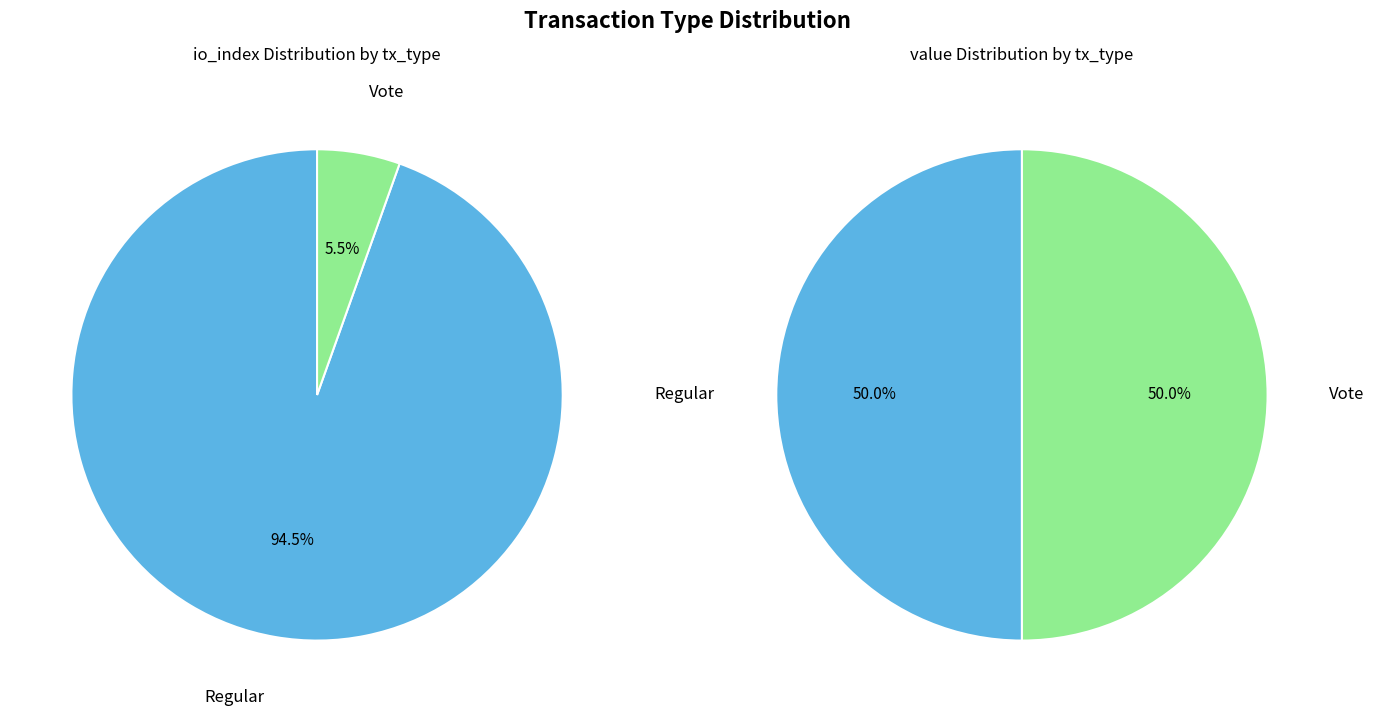

How many slices are in this pie chart?

2